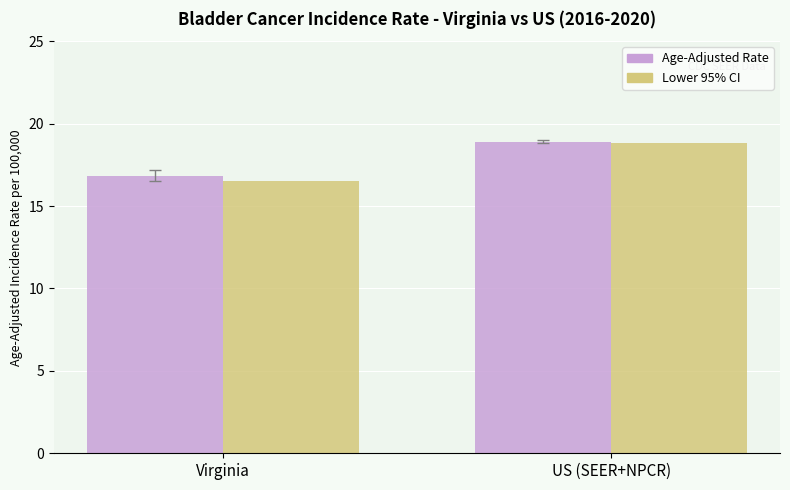

Which series has the widest spread of values?

Lower 95% CI